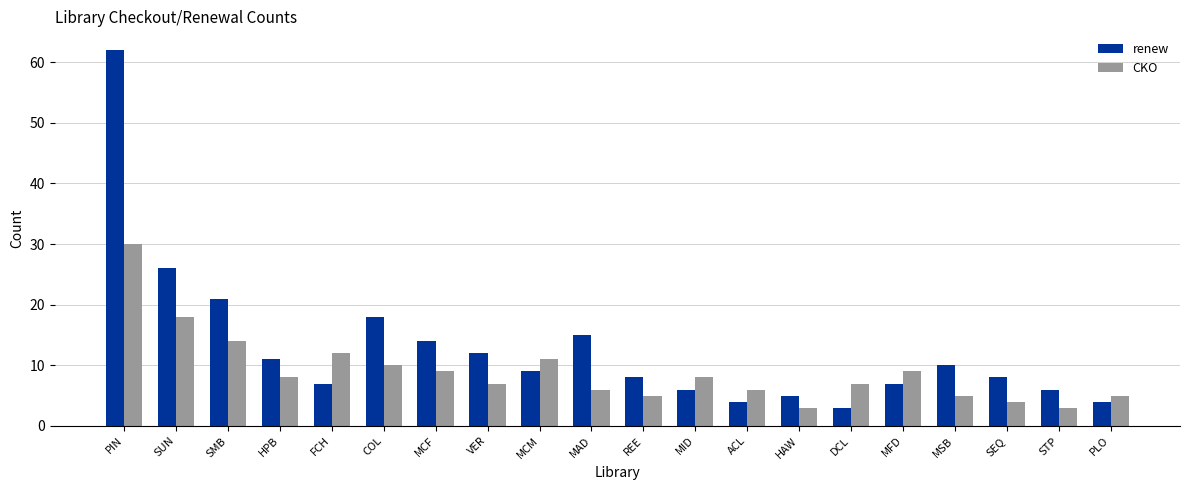

What is the spread (max minus min) of values at MID?

2